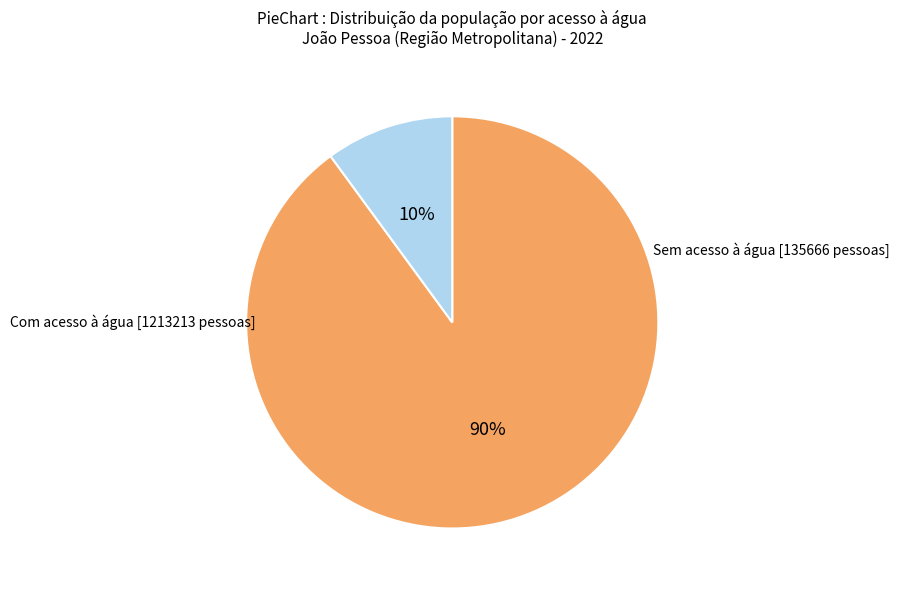

Does any single category account for the majority?

Yes